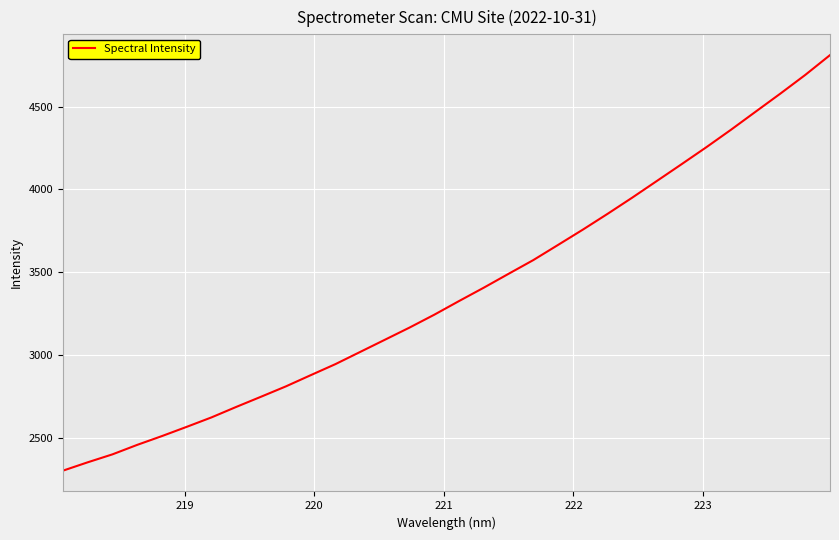

What is the maximum value shown in the chart?

4811.5